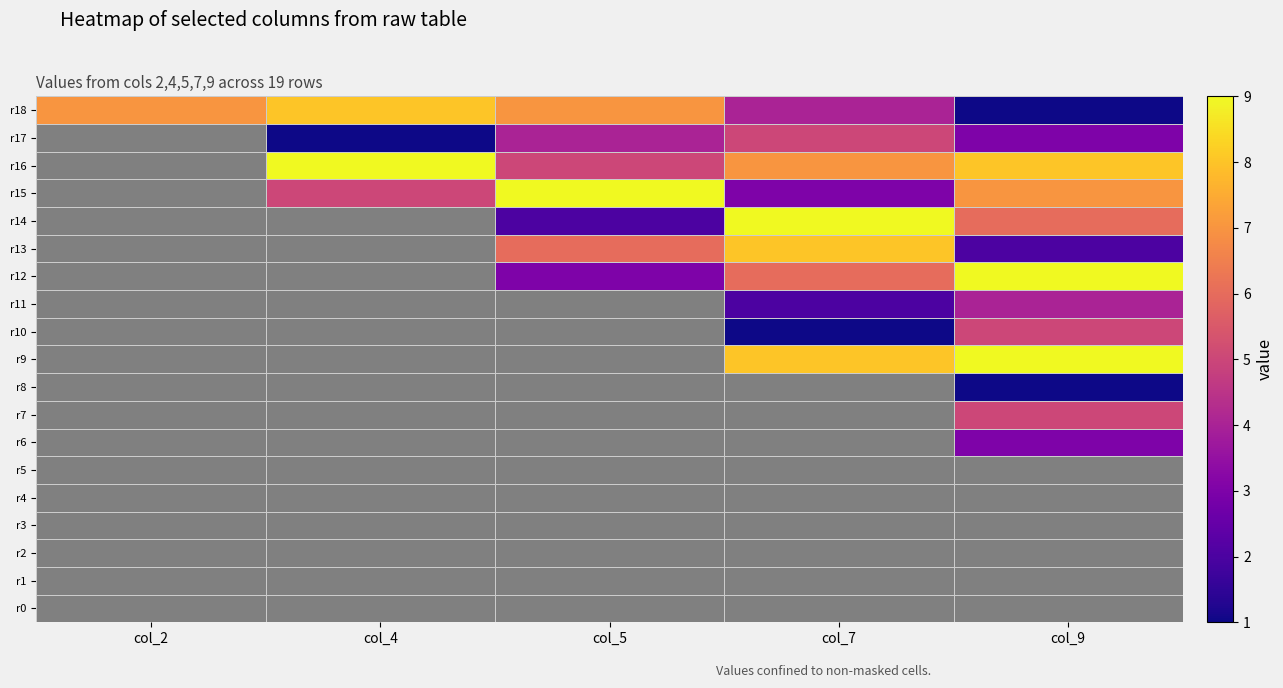

What is the difference between the r18 values at col_4 and col_5?

1.0